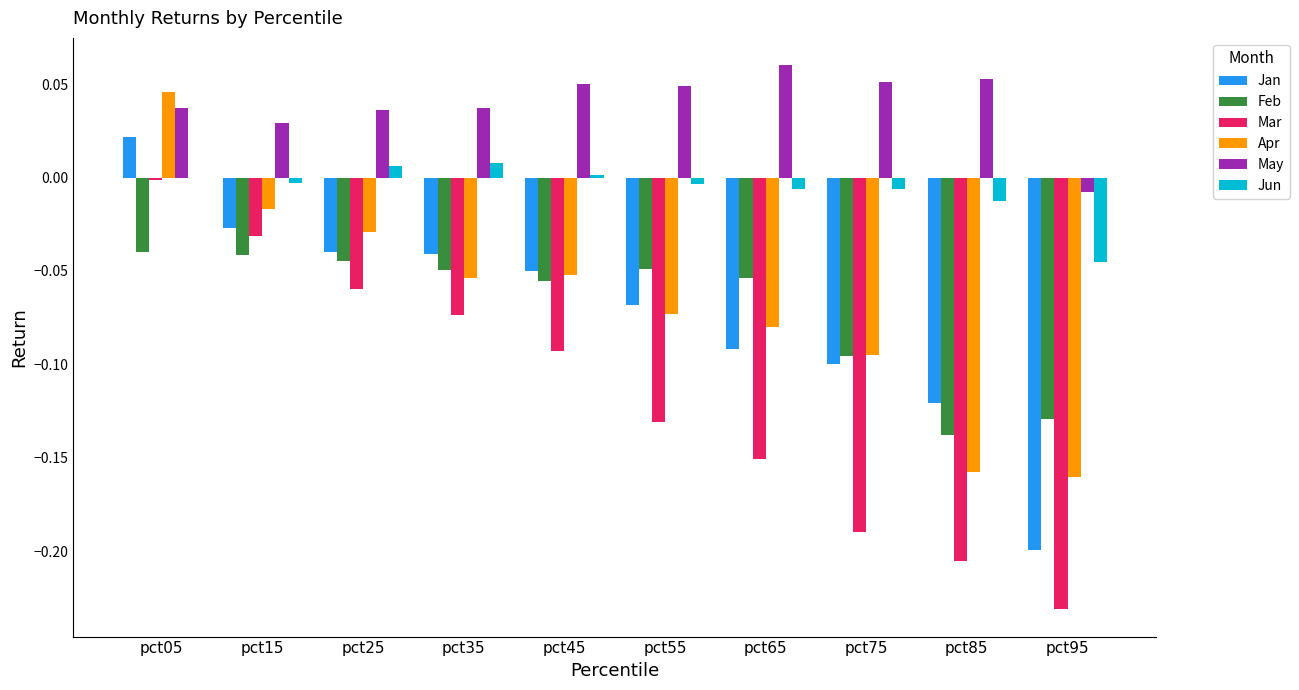

At which label does Jan reach its peak?

pct05